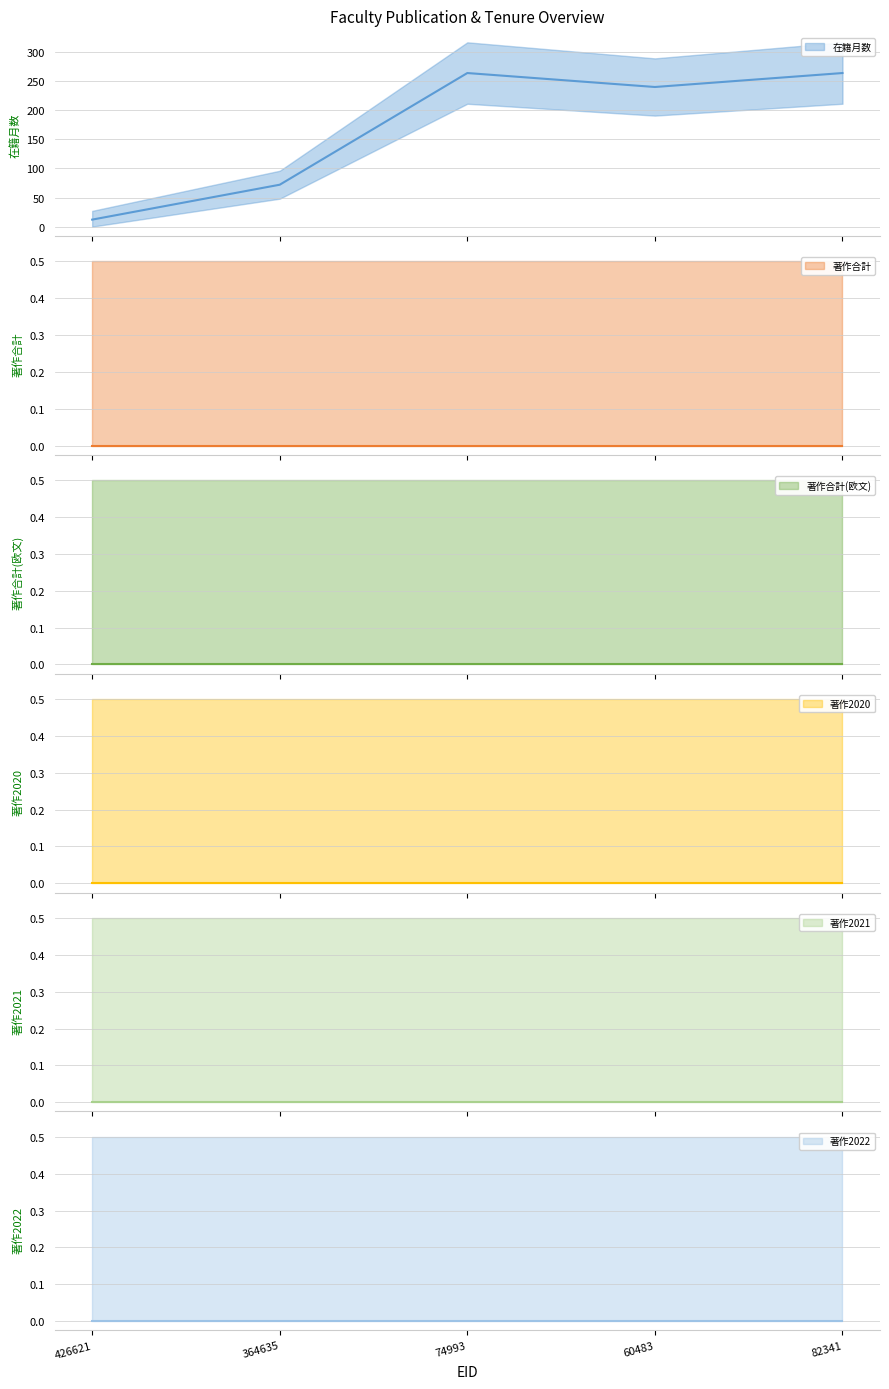

What is the label of the 2nd point from the left?

364635